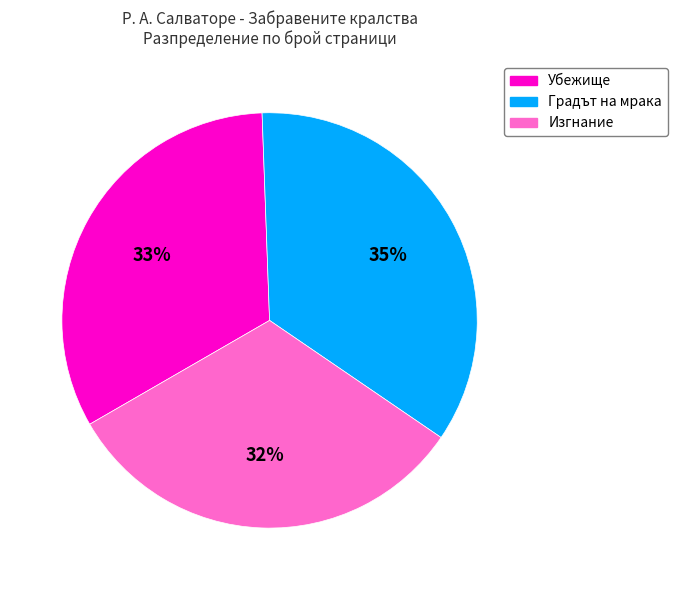

Which slice is the smallest?

Изгнание